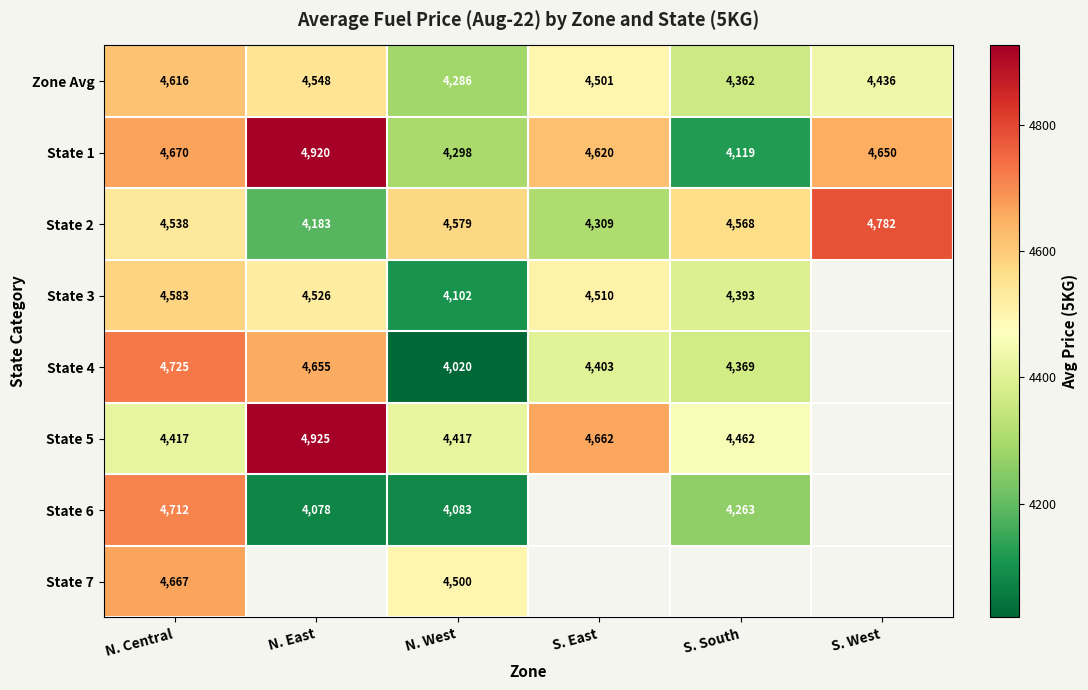

Is the value of Zone Avg at S. East greater than the value of State 5 at S. East?

No